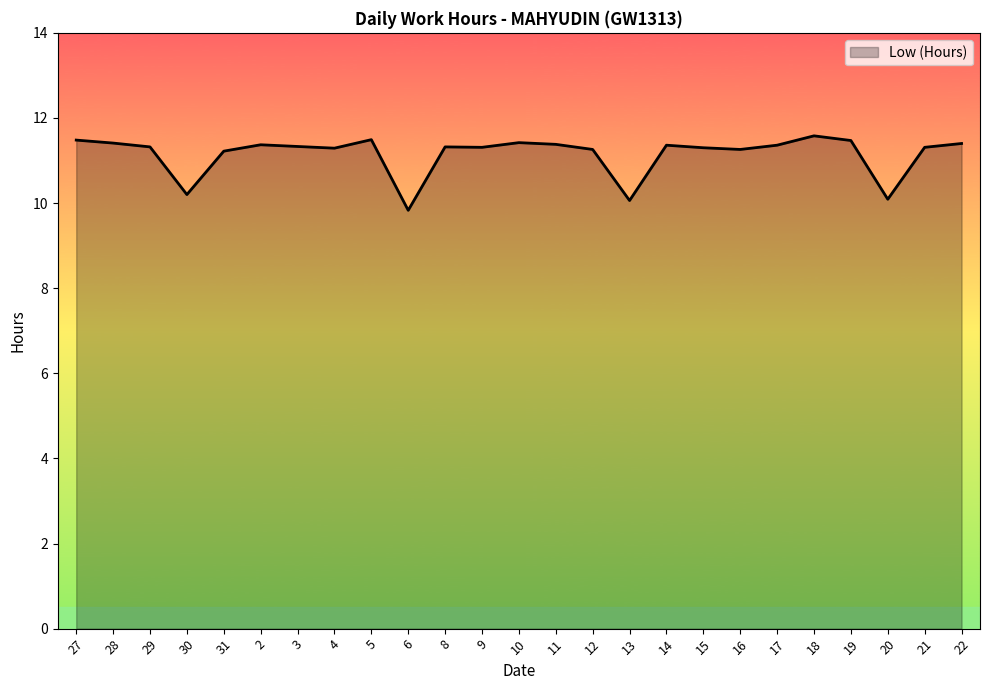

At which label does the data first exceed 11?

27